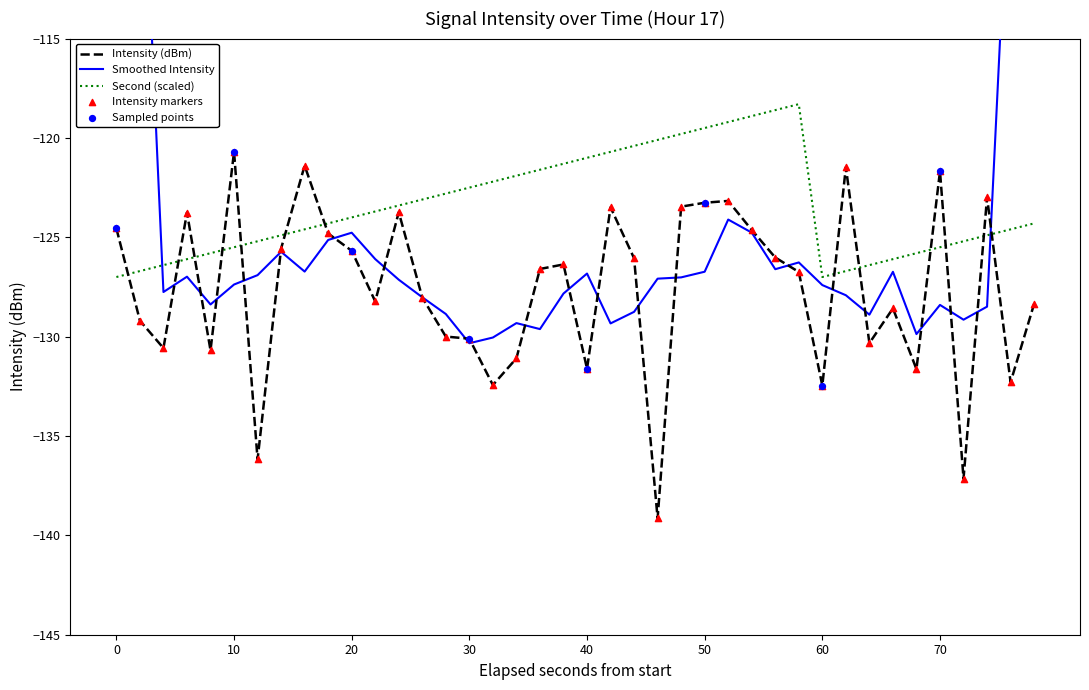

At which label does Intensity (dBm) reach its peak?

10